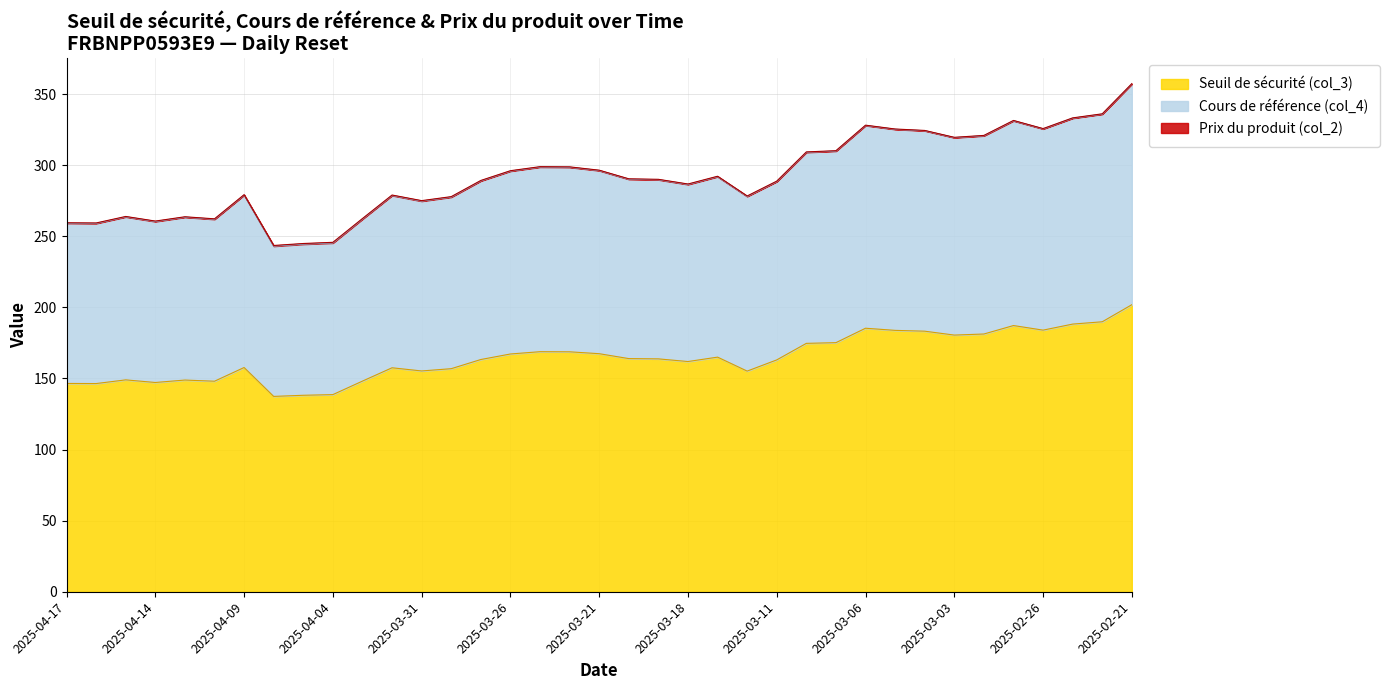

Which series has the widest spread of values?

Cours de référence (col_4)